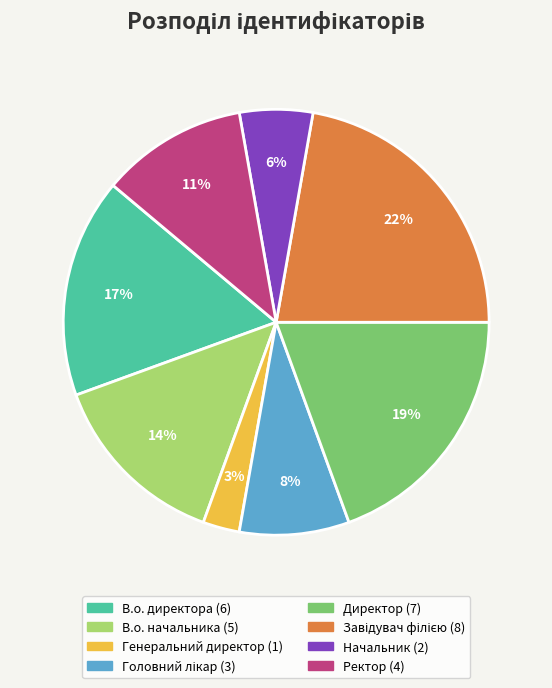

What is the smallest slice in the pie chart?

Генеральний директор